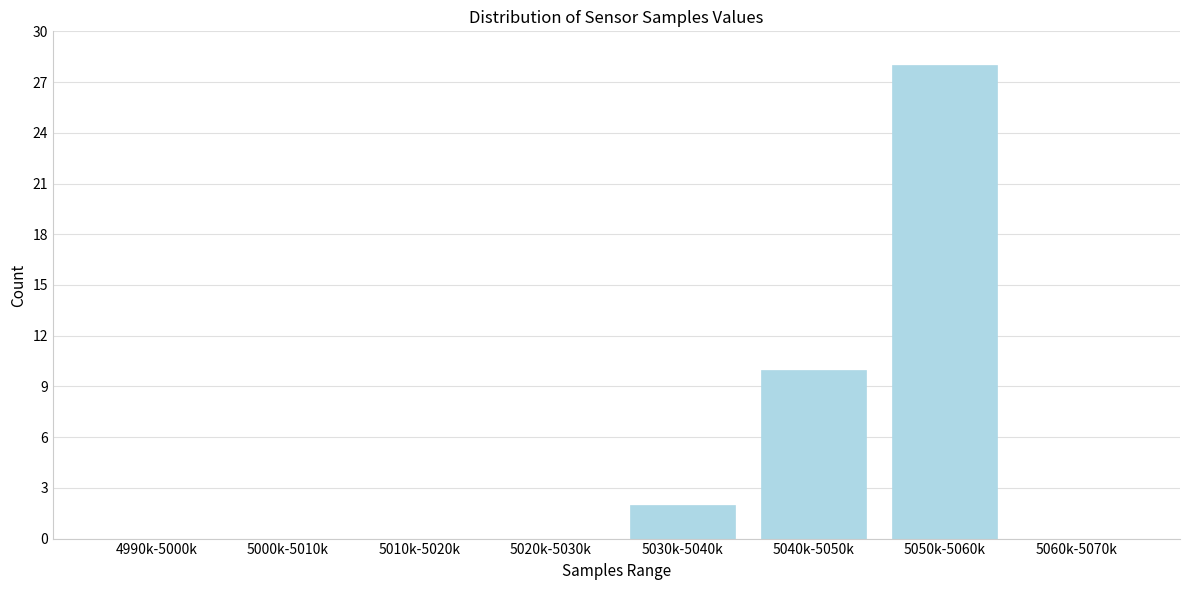

Reading left to right, list all the values displayed in this chart.

4990k-5000k=0	5000k-5010k=0	5010k-5020k=0	5020k-5030k=0	5030k-5040k=2	5040k-5050k=10	5050k-5060k=28	5060k-5070k=0